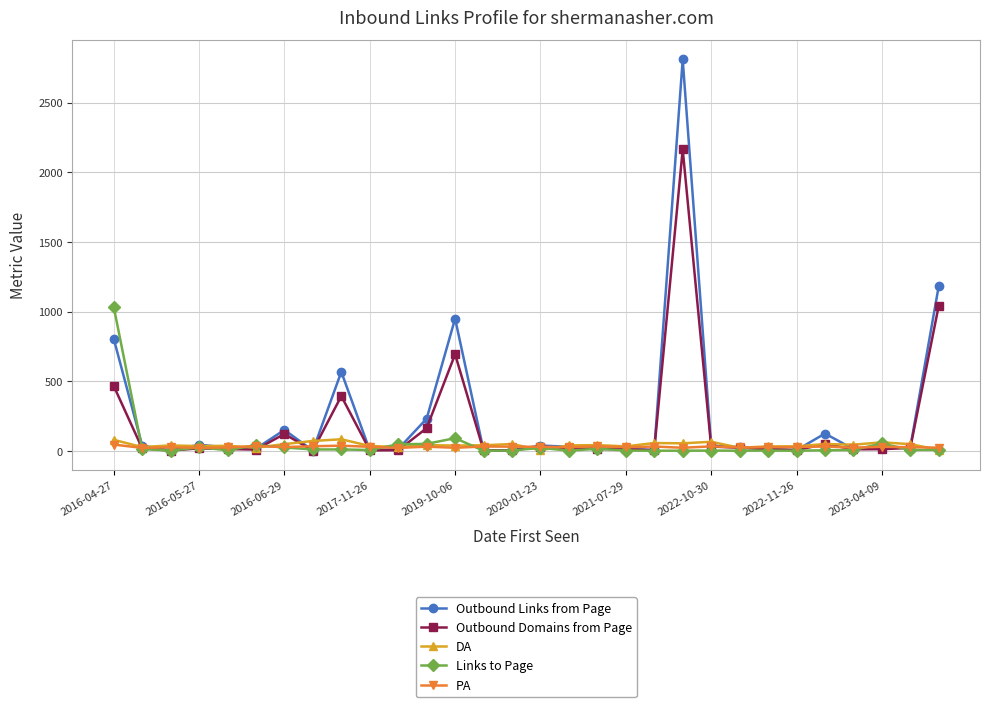

Which series has the largest range (max minus min)?

Outbound Links from Page